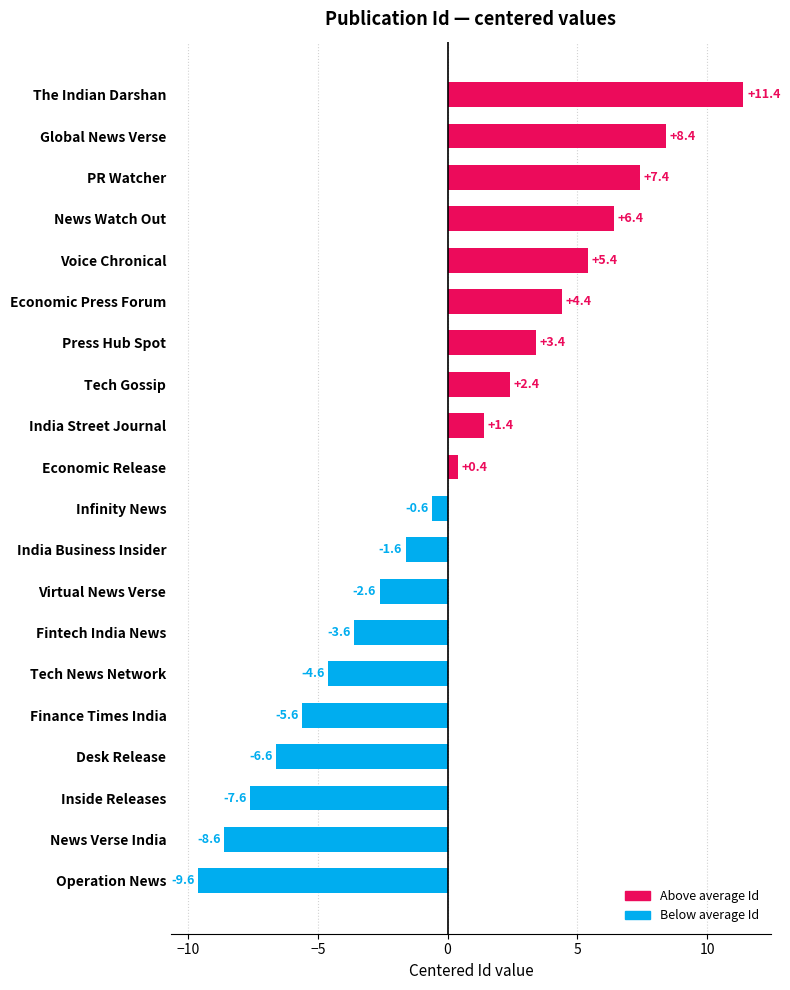

Read the value at Global News Verse.

8.4